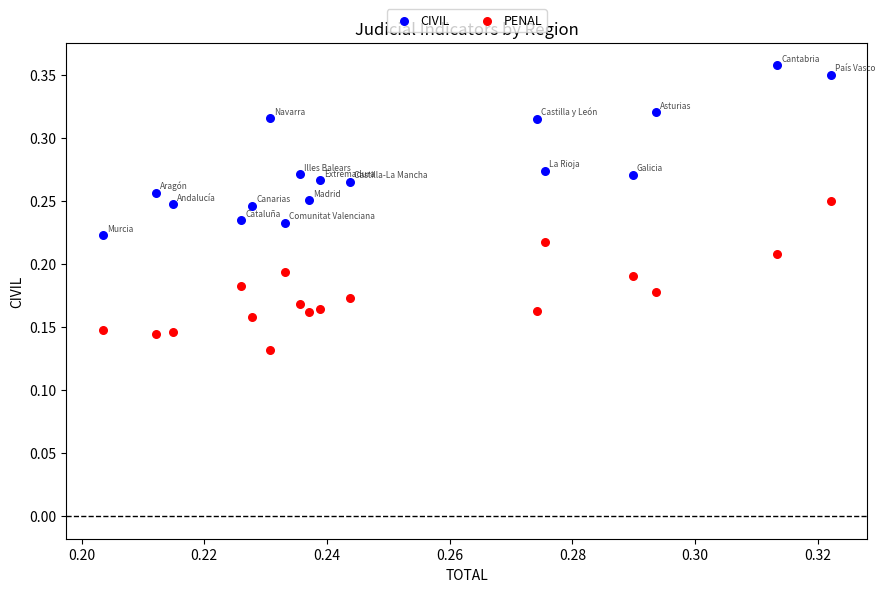

What are all the series names shown in the legend?

CIVIL, PENAL